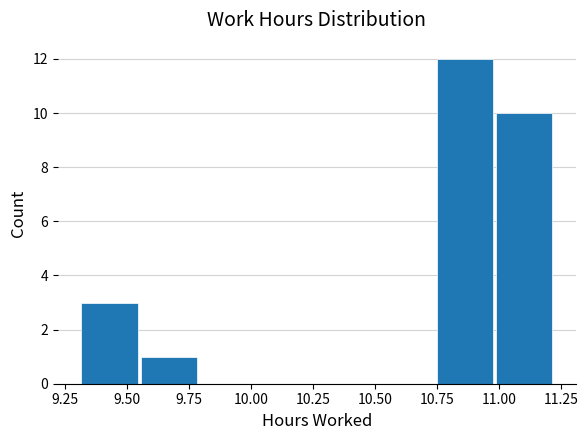

Which range on the x-axis has the tallest bar?

10.75 to 11.00